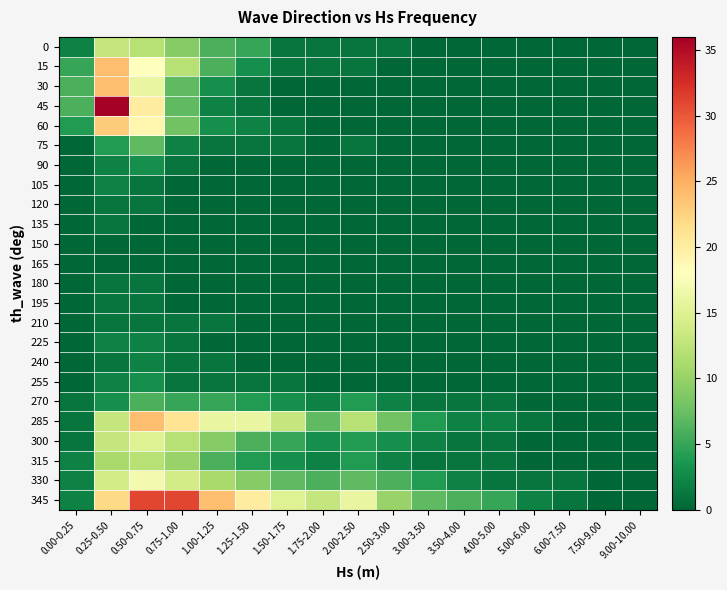

What is the total value across all series at 3.50-4.00?

13